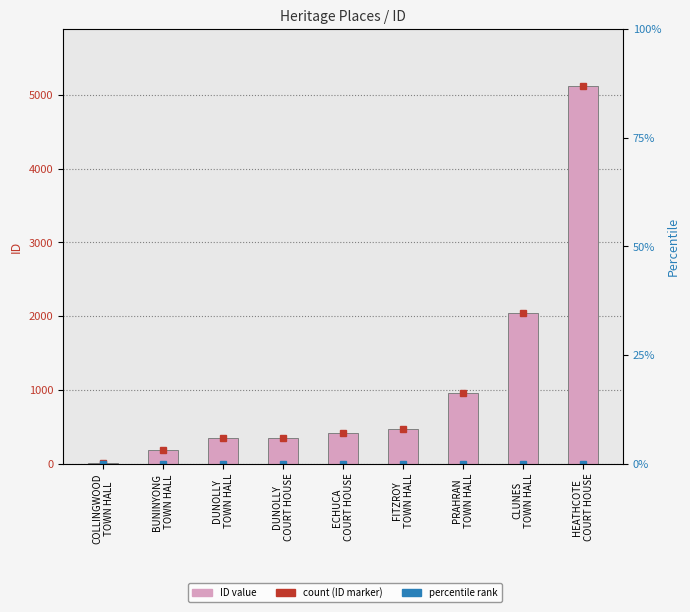

The value at DUNOLLY
TOWN HALL is 83. True or false?

False